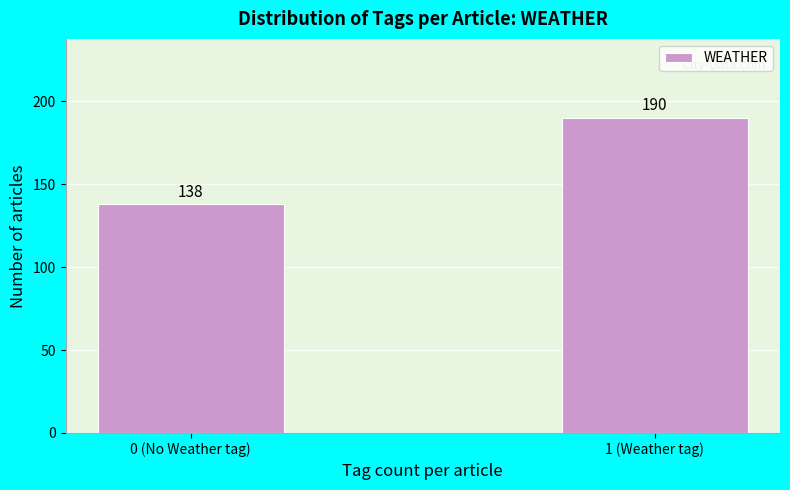

Reading right to left, transcribe all the data shown in this chart.

1 (Weather tag)=190	0 (No Weather tag)=138